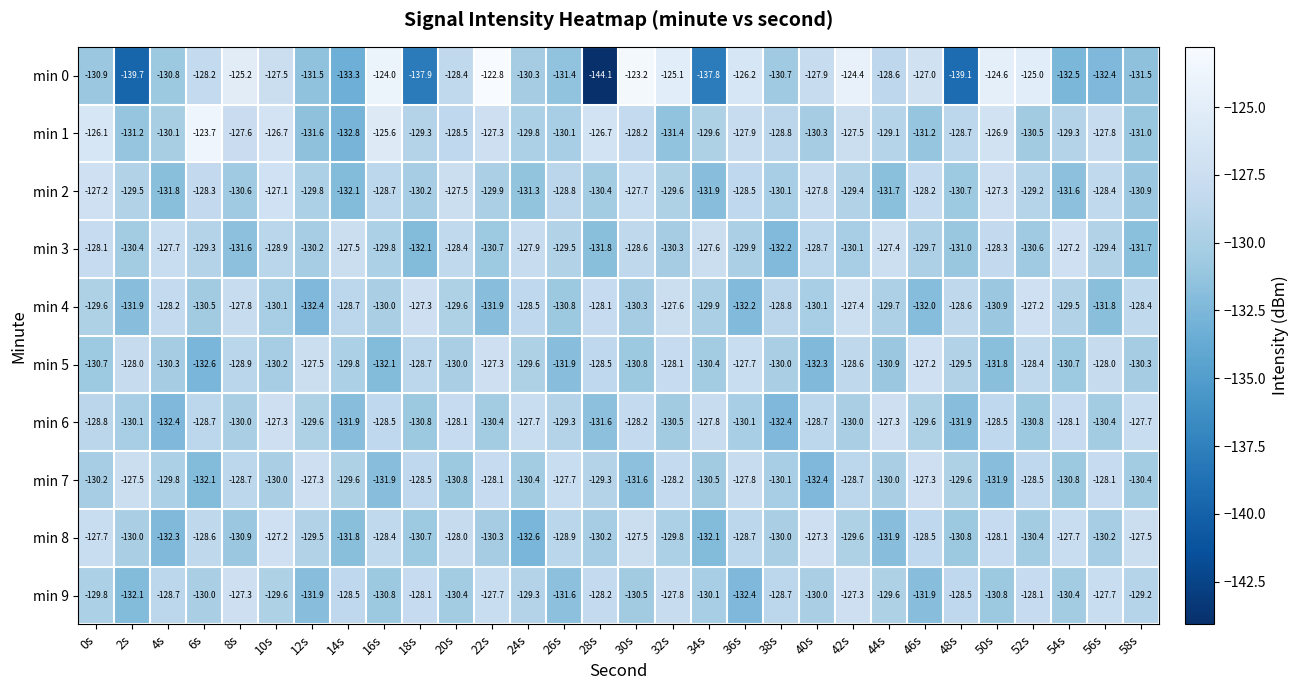

How many series are shown in this chart?

10